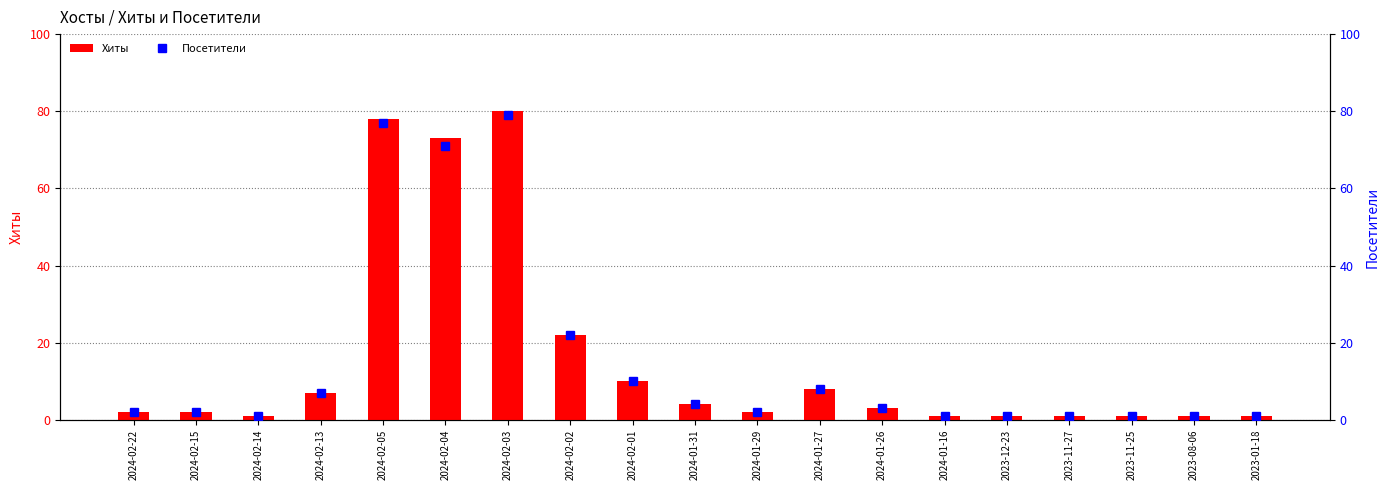

What are all the series names shown in the legend?

Хиты, Посетители